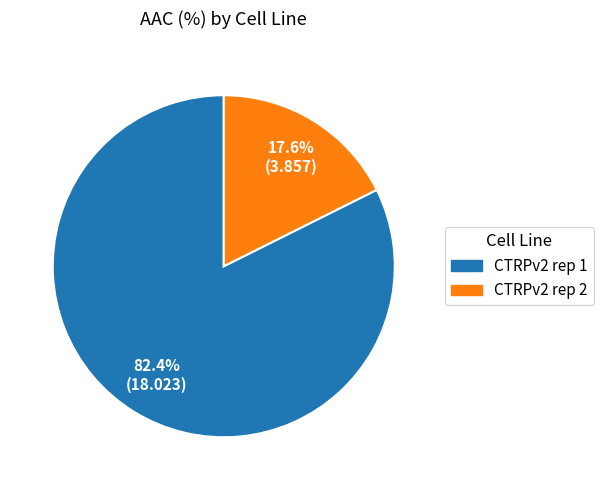

To the nearest percent, what portion does CTRPv2 rep 2 represent?

18%